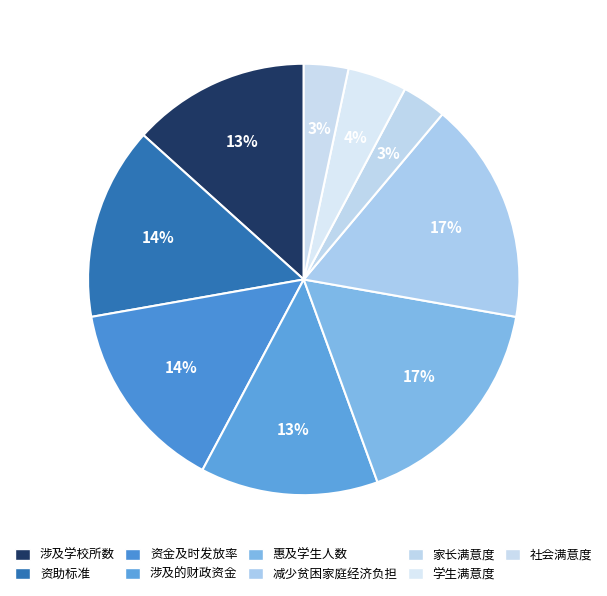

Count the number of slices in the pie.

9